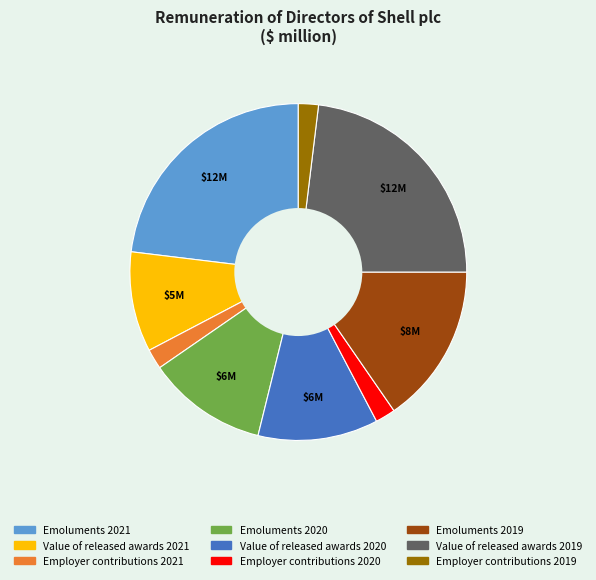

Does Emoluments 2020 account for over 50% of the chart?

No